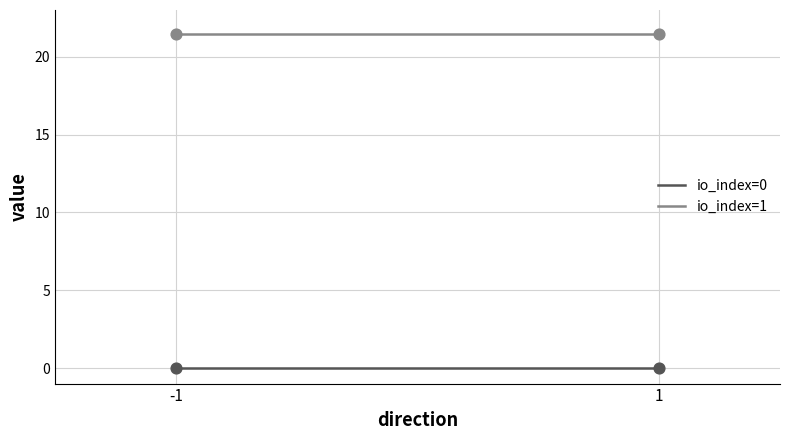

True or false: io_index=1 and io_index=0 intersect in this chart.

False